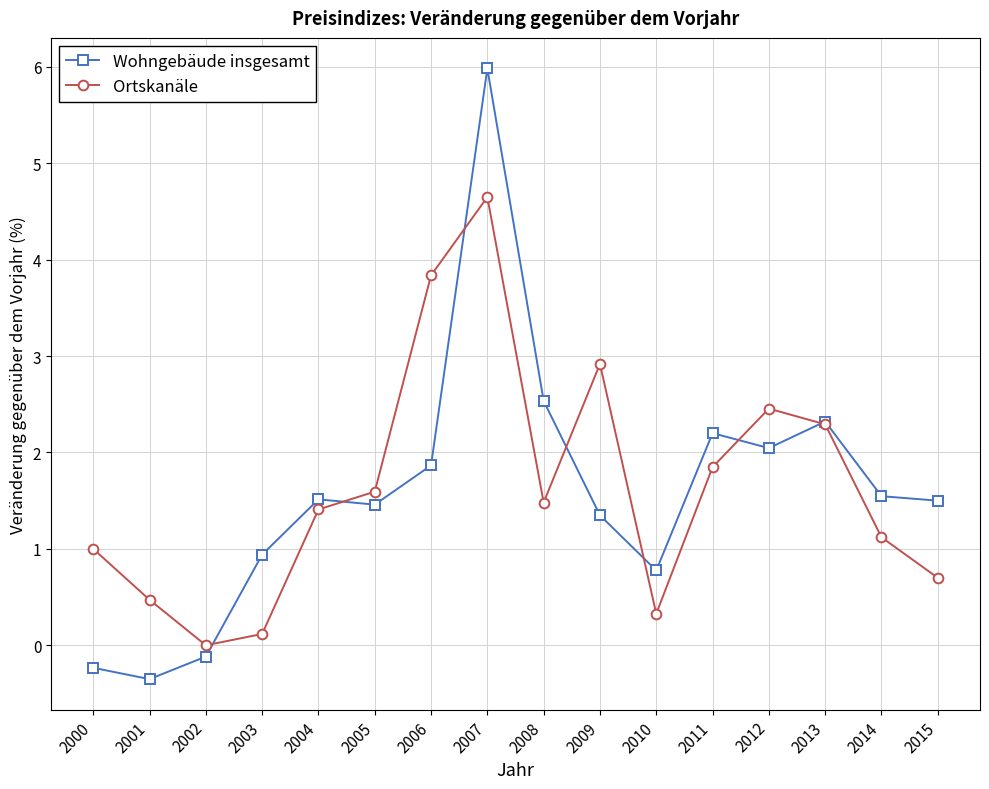

Which series has the largest range (max minus min)?

Wohngebäude insgesamt